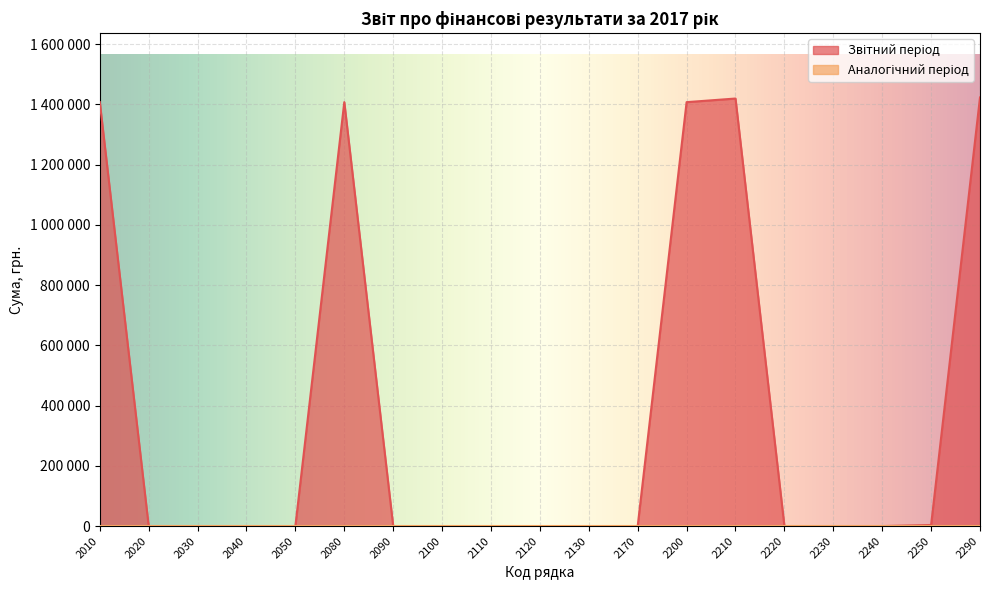

Rank the categories by value from highest to lowest.

2290, 2210, 2010, 2080, 2200, 2250, 2020, 2030, 2040, 2050, 2090, 2100, 2110, 2120, 2130, 2170, 2220, 2230, 2240